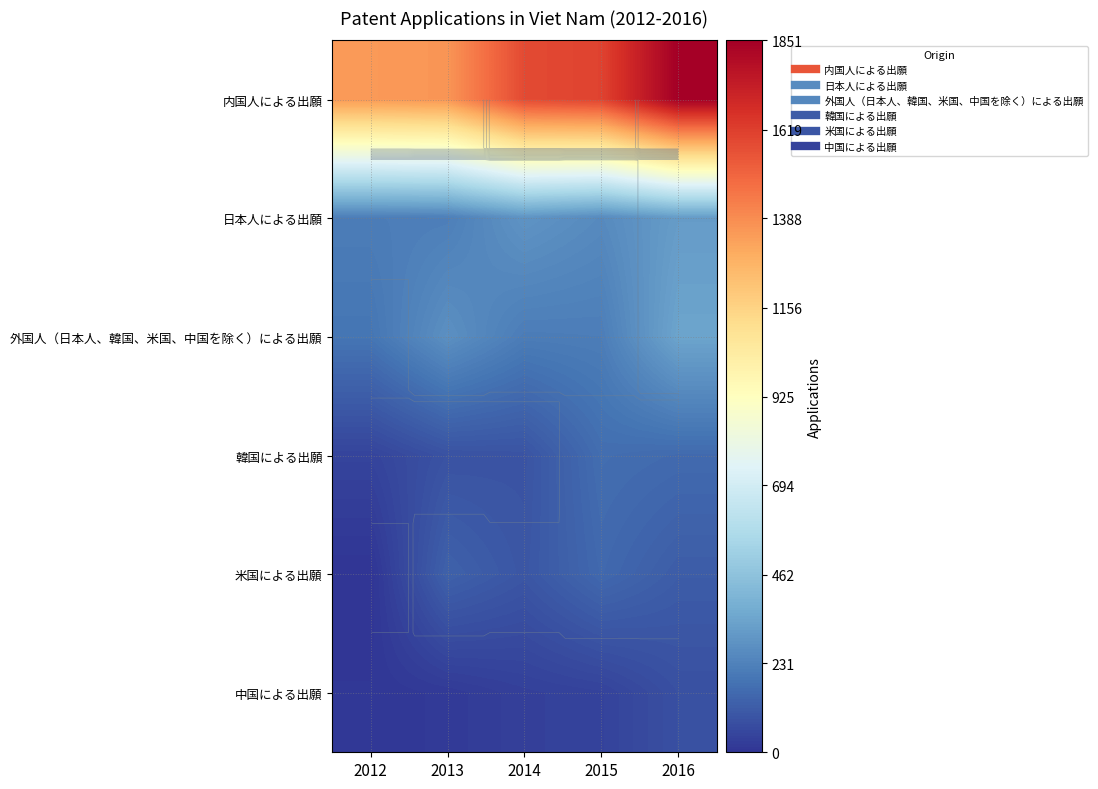

What value does the 外国人（日本人、韓国、米国、中国を除く）による出願 series have at 2014, to the nearest 50?

200